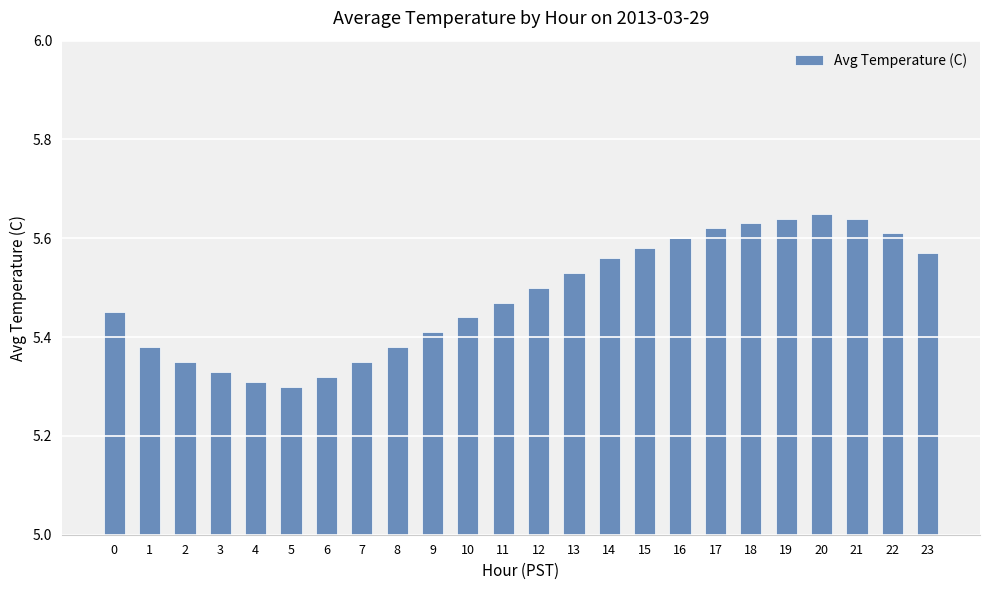

What is the difference between the second highest and minimum values?

0.3